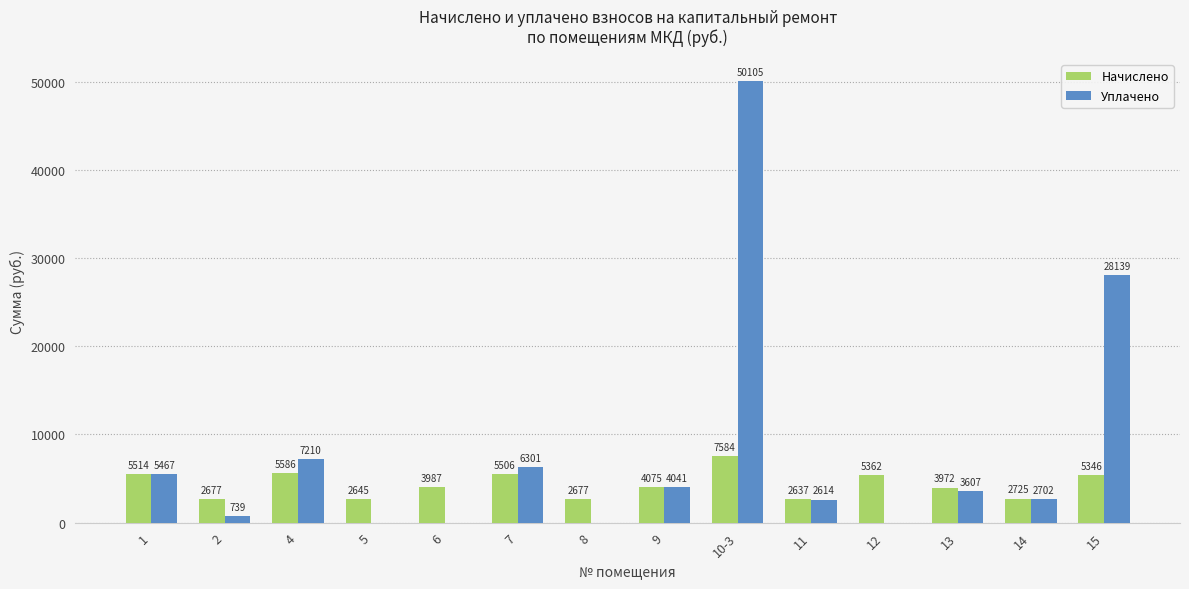

How many values in the Начислено series exceed 4075?

7